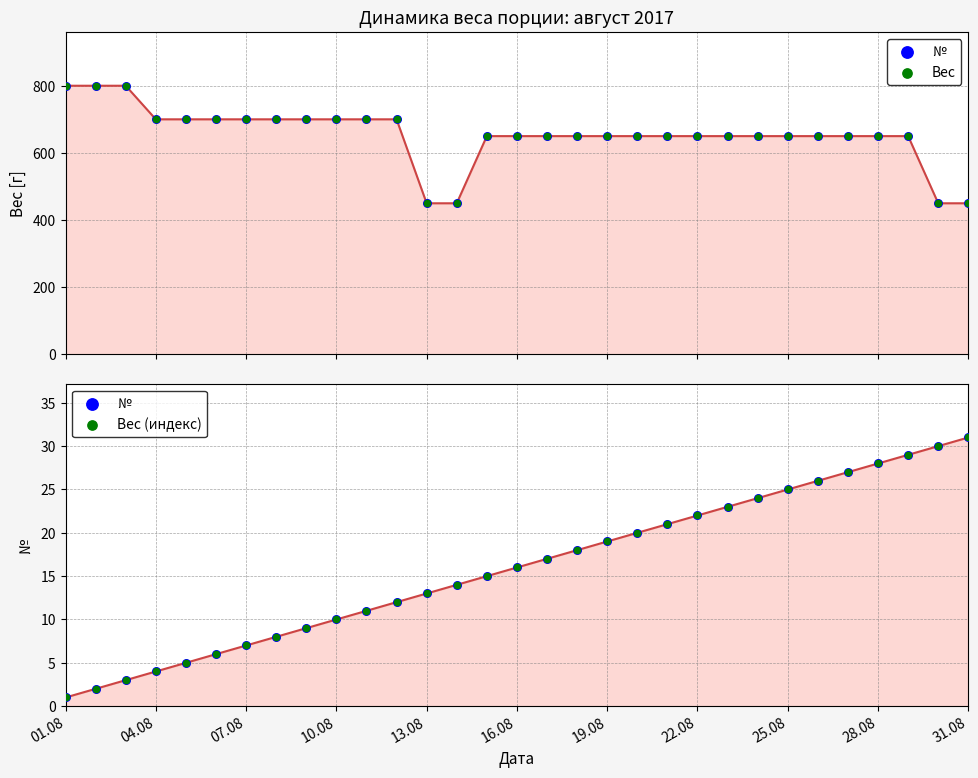

What are all the series names shown in the legend?

№, Вес, Вес (индекс)